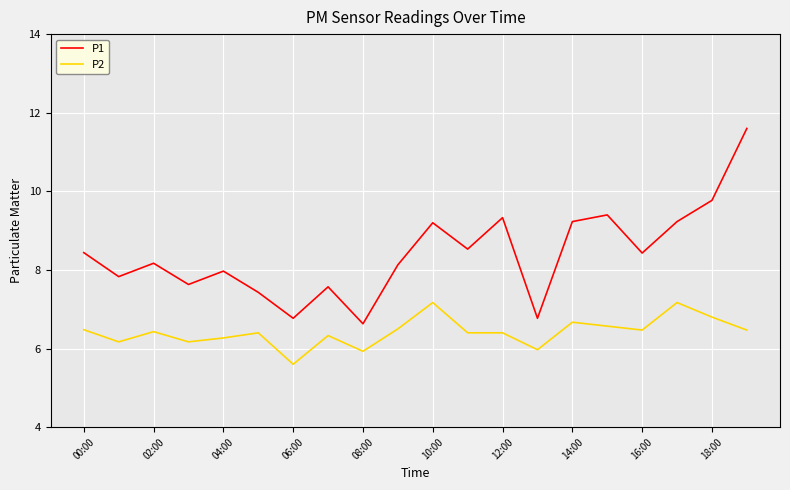

Rank the series by their maximum value, from highest to lowest.

P1, P2